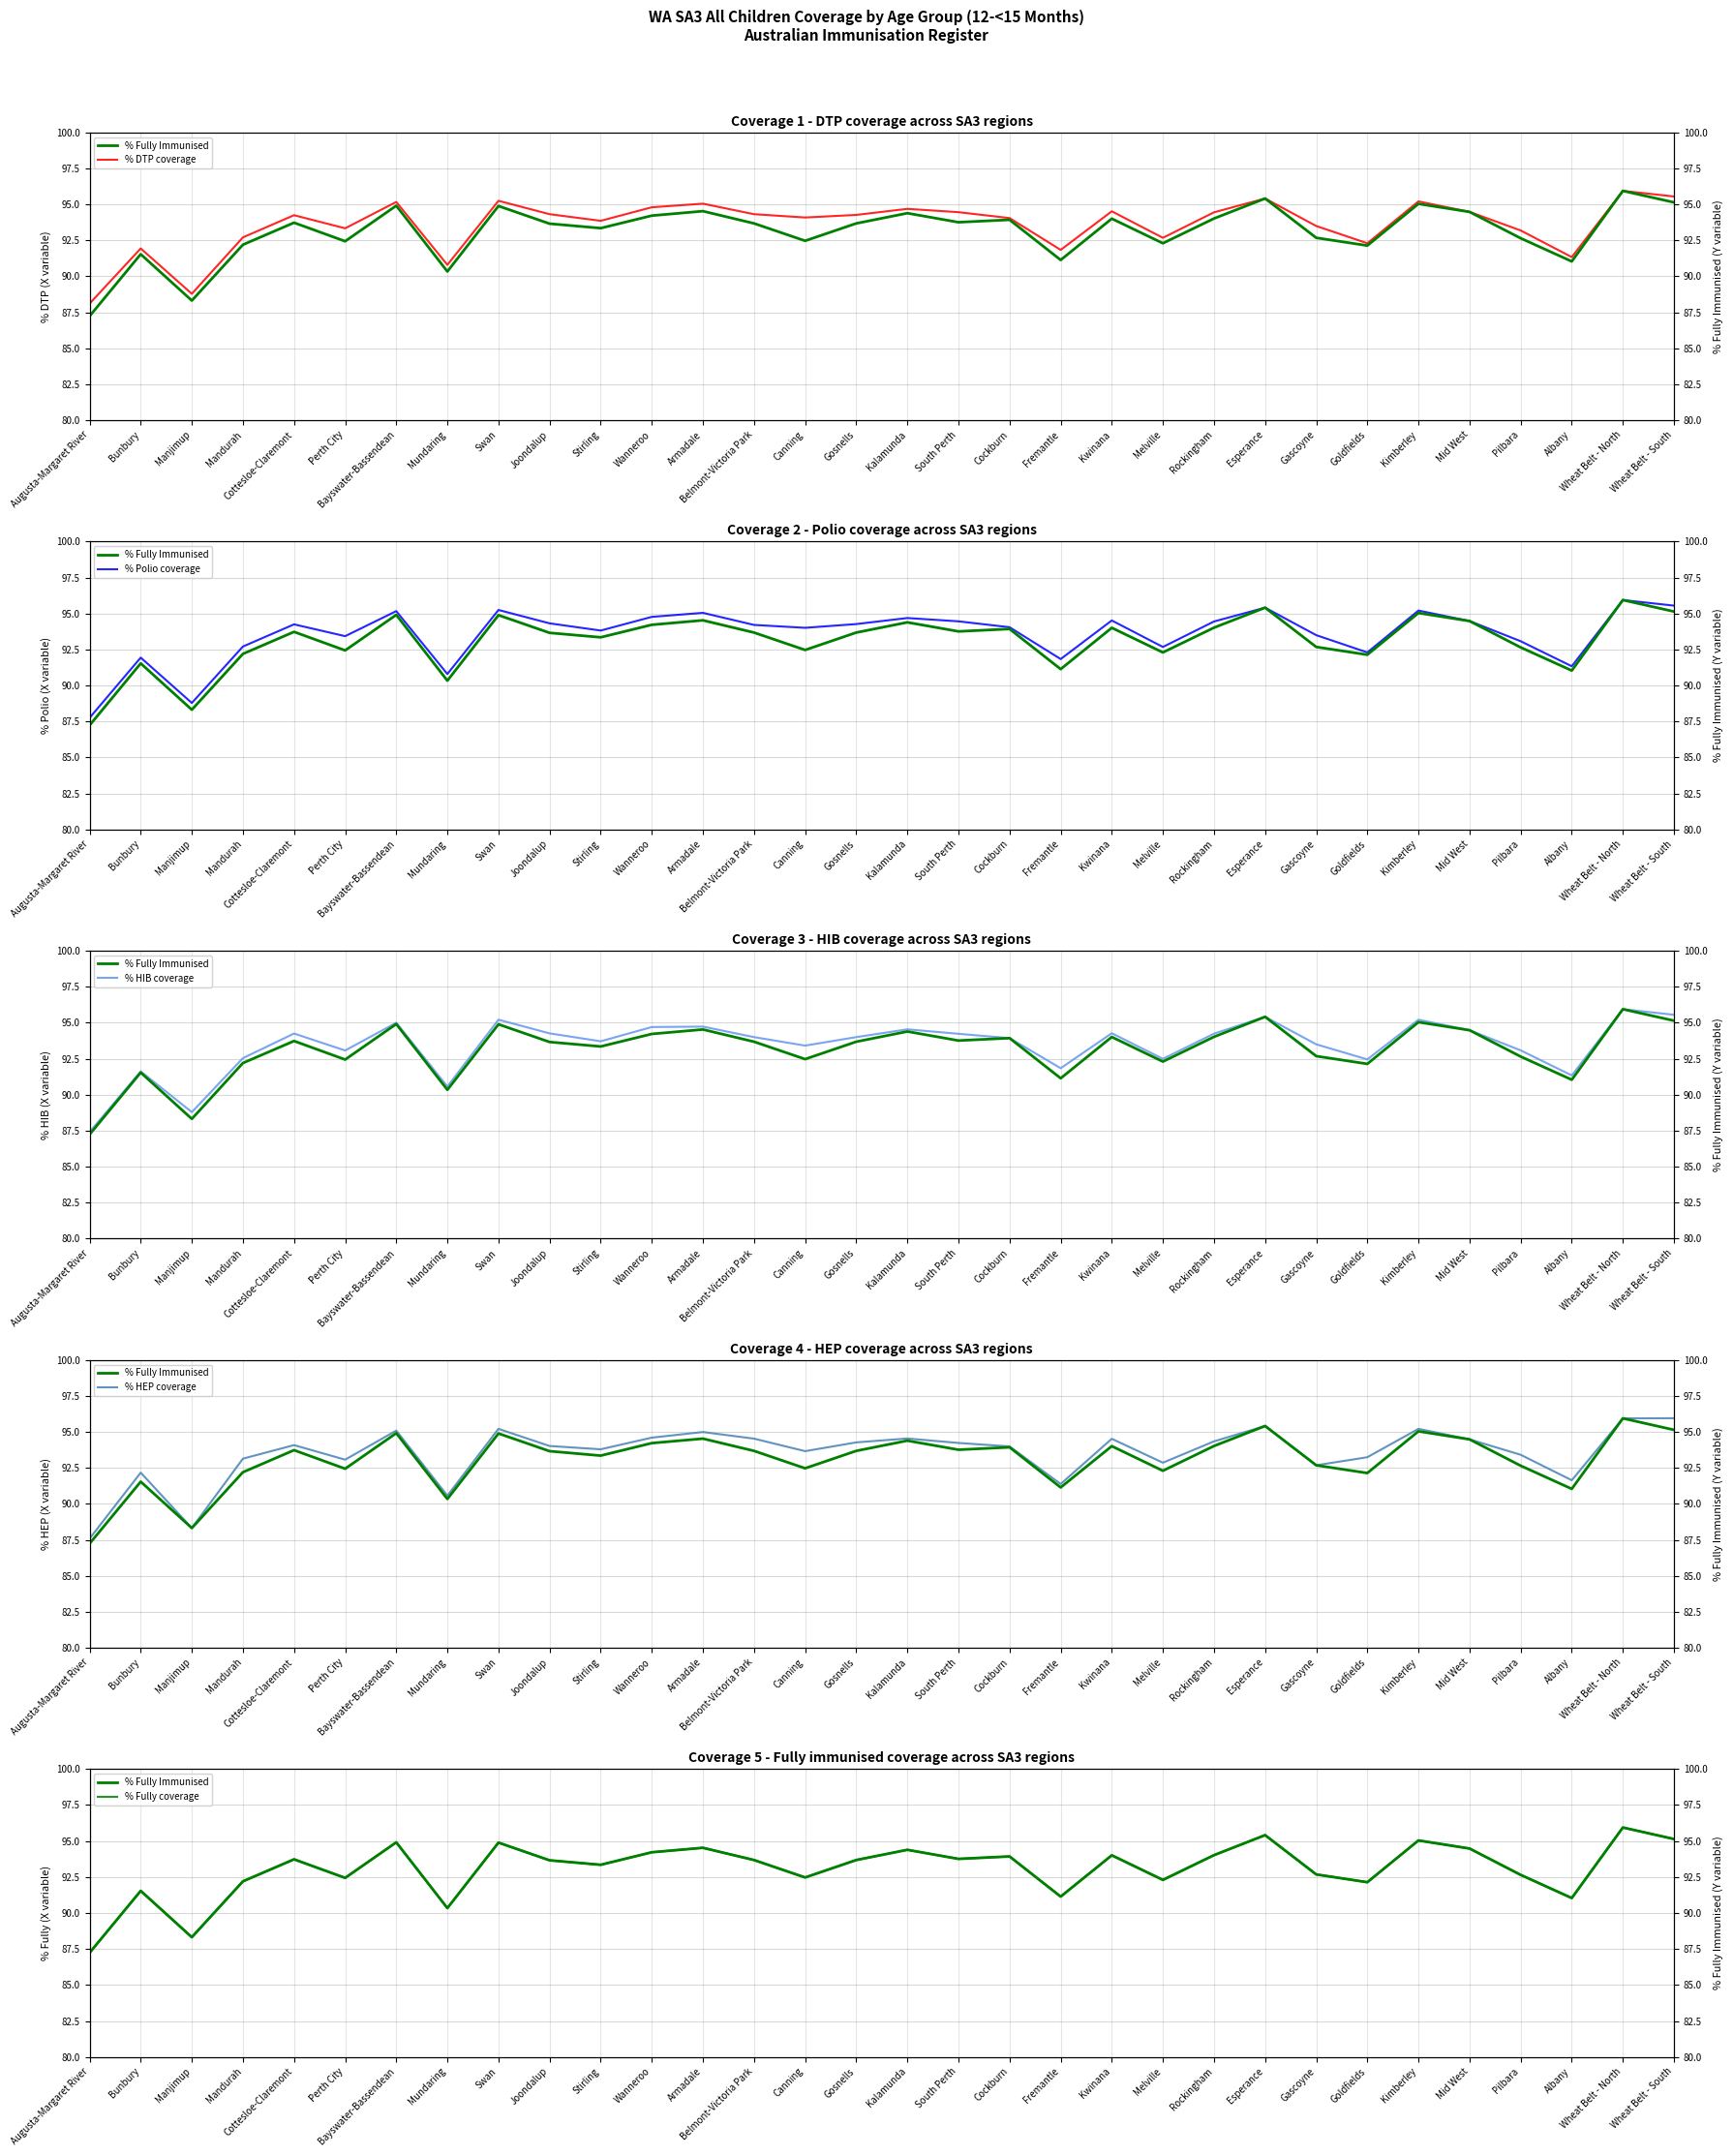

True or false: % HIB coverage and % DTP coverage cross at least once.

False